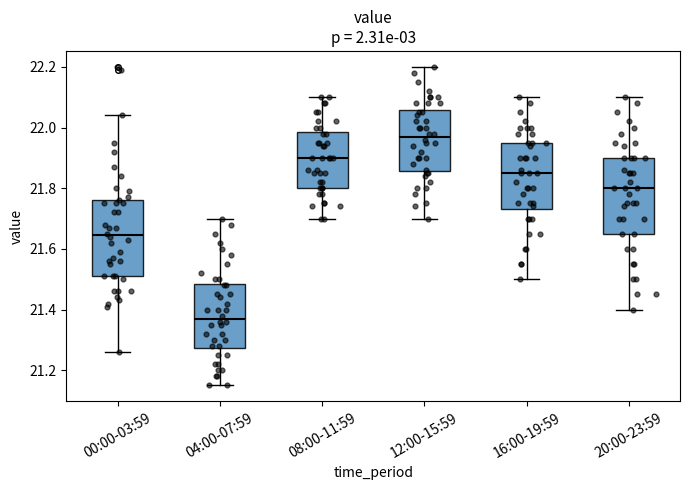

Reading left to right, transcribe this box plot: for each box, give where its median line is, the range the box spans, and where its two whiskers end, as read against the y-axis. The values are not printed on the chart, so give them approximately, as read against the axis.

00:00-03:59: median 21.64, box 21.52 to 21.76, whiskers 21.26 to 22.04
04:00-07:59: median 21.38, box 21.28 to 21.48, whiskers 21.16 to 21.70
08:00-11:59: median 21.90, box 21.80 to 21.98, whiskers 21.70 to 22.10
12:00-15:59: median 21.98, box 21.86 to 22.06, whiskers 21.70 to 22.20
16:00-19:59: median 21.86, box 21.74 to 21.96, whiskers 21.50 to 22.10
20:00-23:59: median 21.80, box 21.66 to 21.90, whiskers 21.40 to 22.10